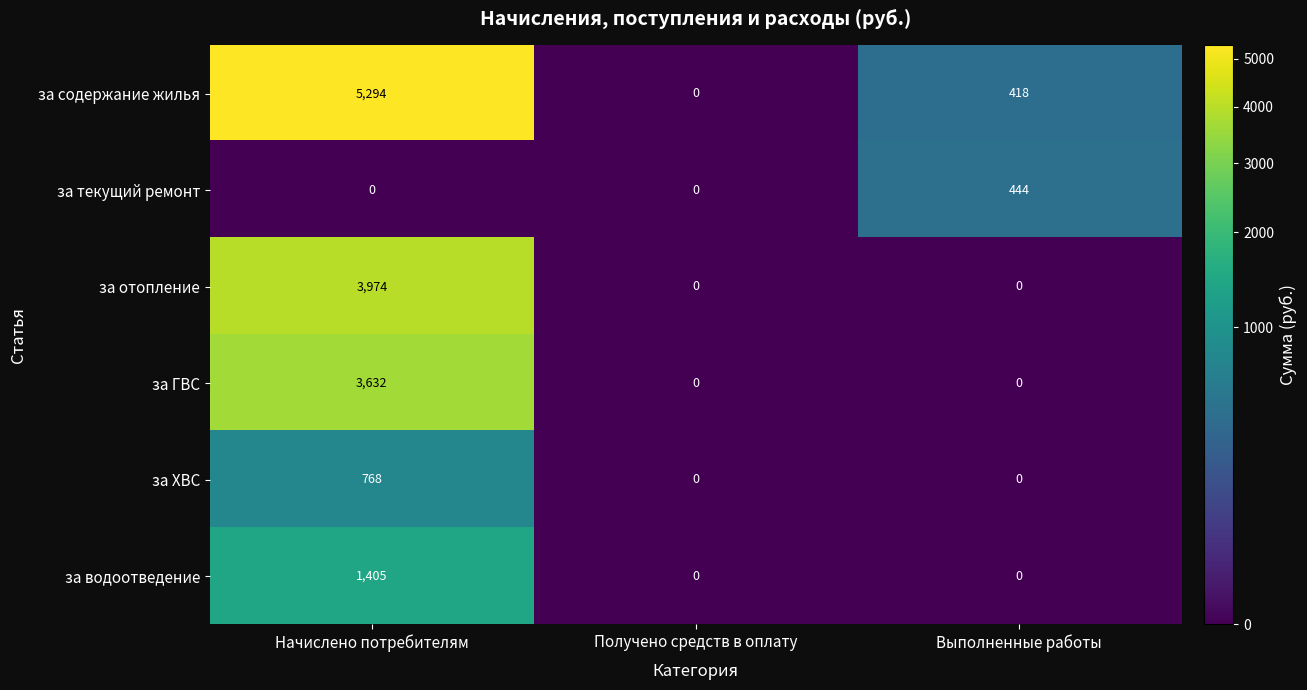

How many distinct data groups are displayed?

6